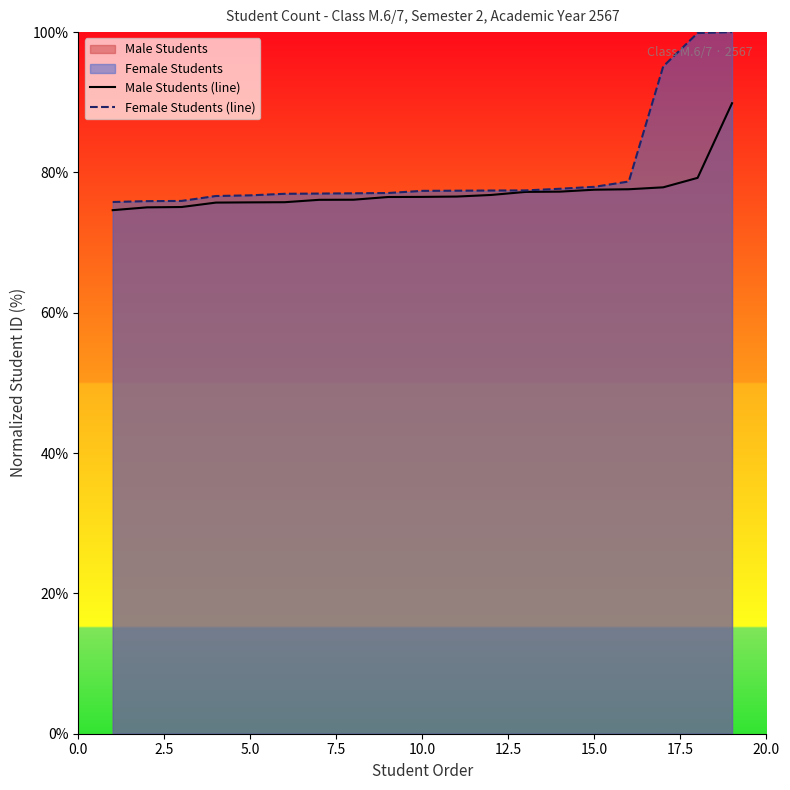

What is the lowest value of the Male Students (line) series?

74.6